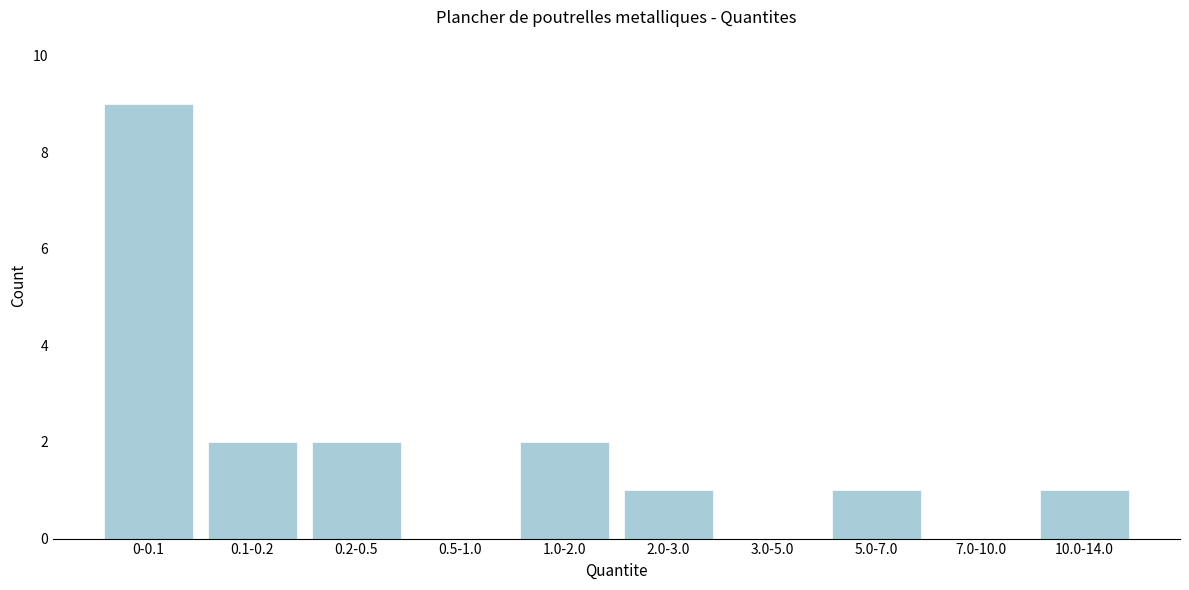

Reading left to right, transcribe all the data shown in this chart.

0-0.1=9	0.1-0.2=2	0.2-0.5=2	0.5-1.0=0	1.0-2.0=2	2.0-3.0=1	3.0-5.0=0	5.0-7.0=1	7.0-10.0=0	10.0-14.0=1